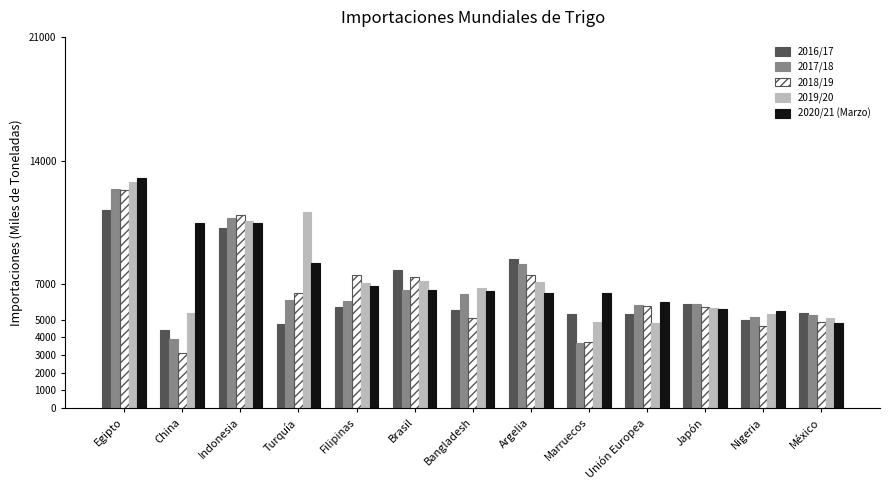

How many groups of bars are there?

13